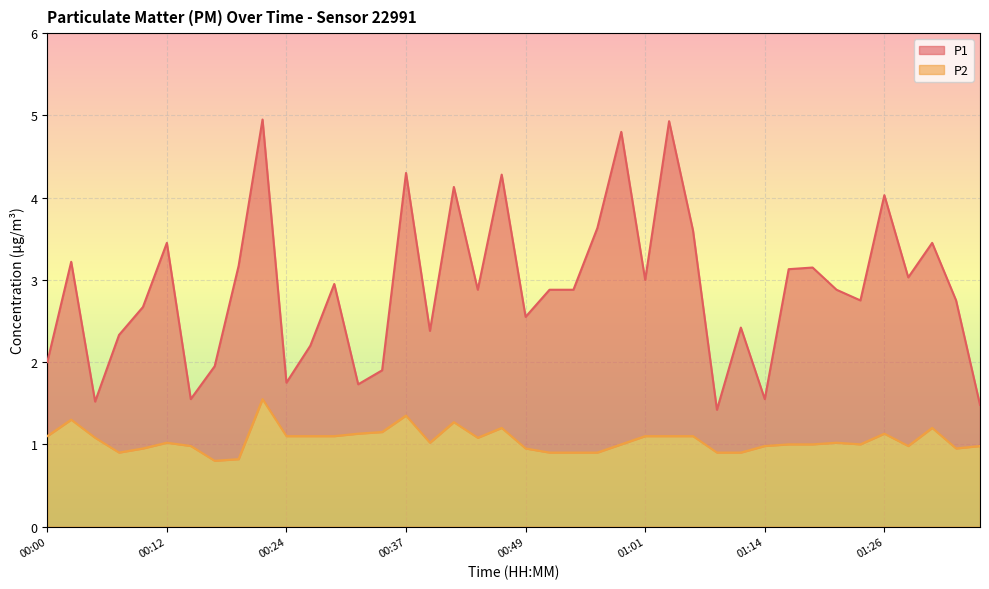

What is the maximum value shown in the chart?

5.0